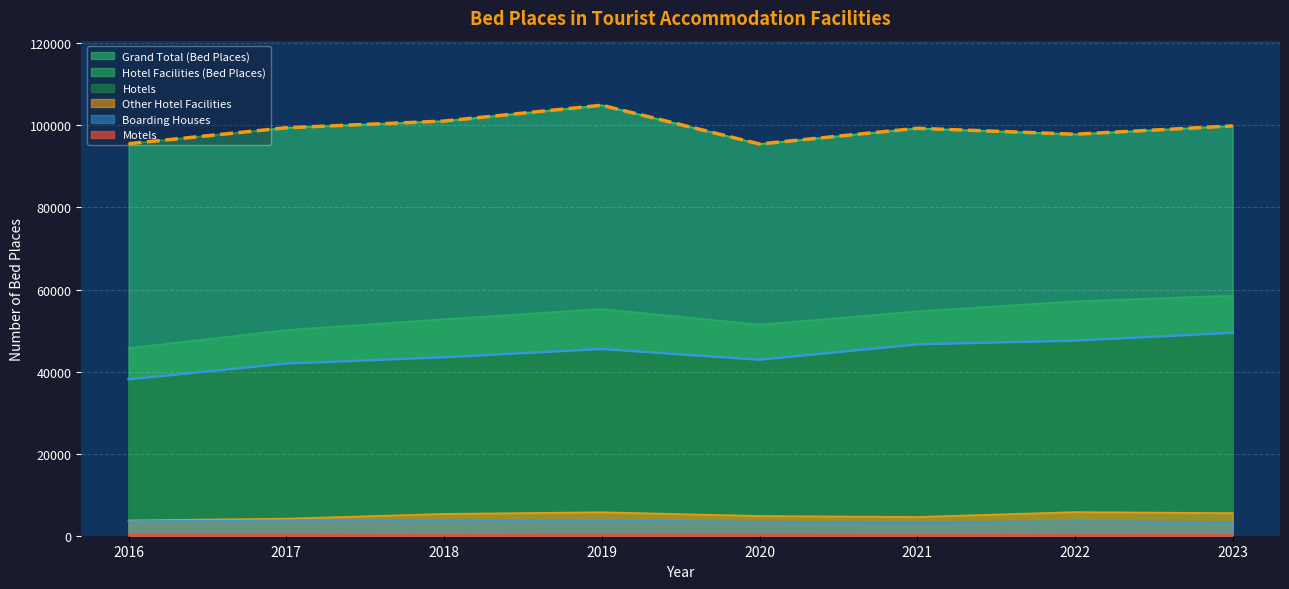

Where does the Other Hotel Facilities series first go above 5321?

2019